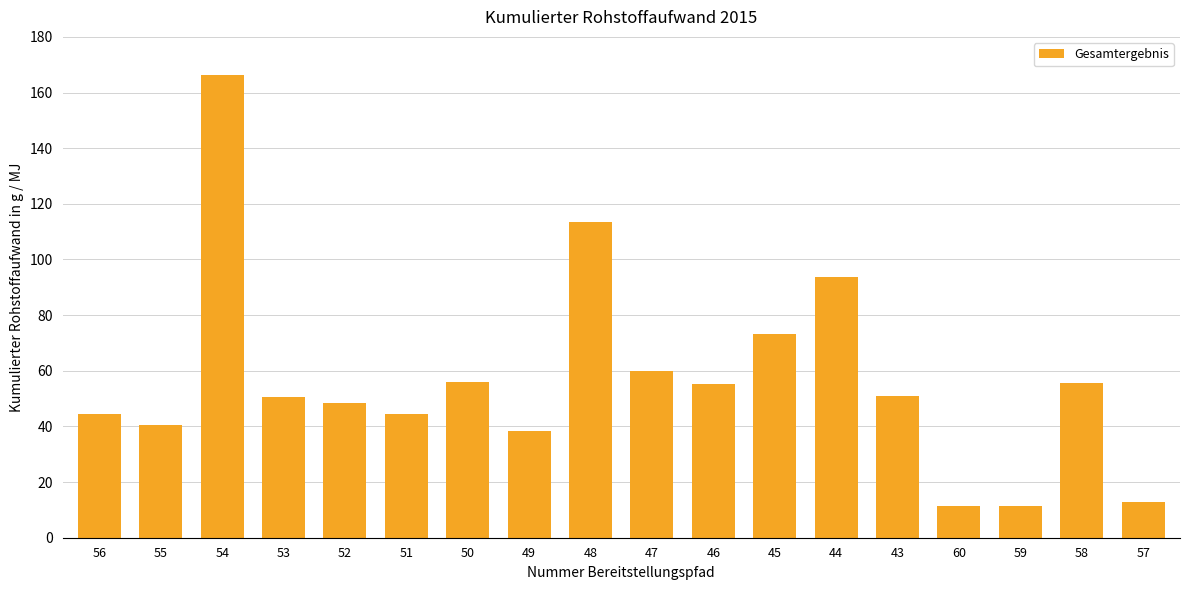

How many bars are there in total?

18